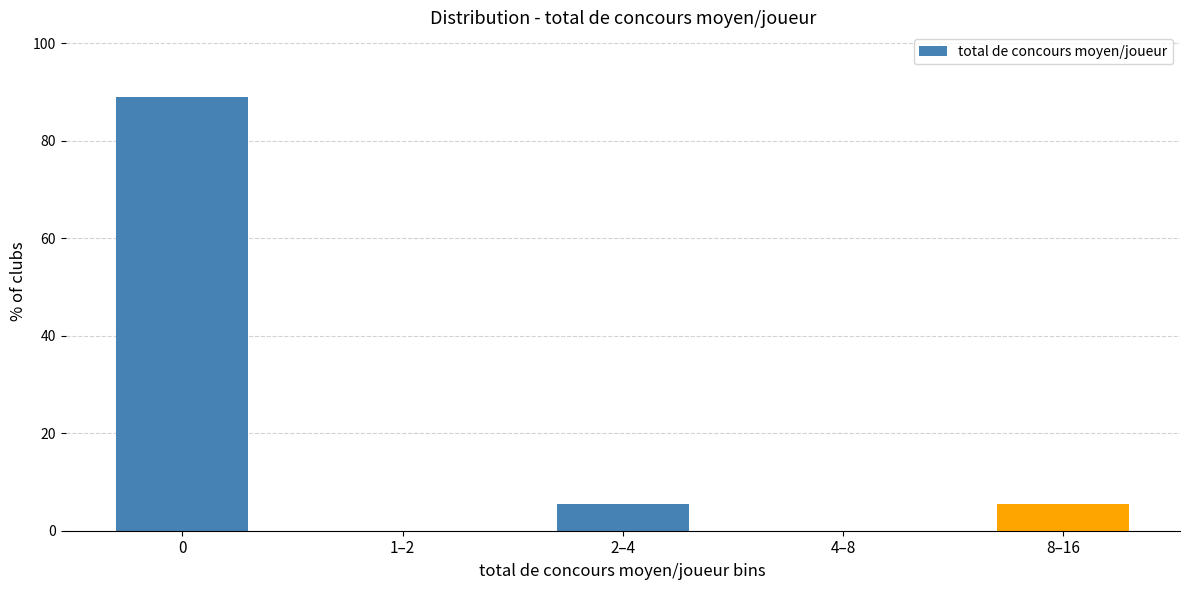

Reading left to right, list all the values displayed in this chart.

0=88.9	1–2=0.0	2–4=5.6	4–8=0.0	8–16=5.6